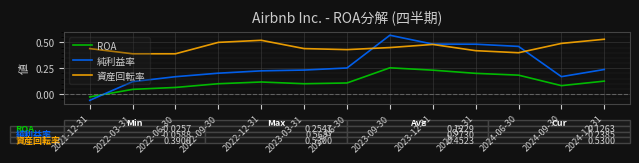

Count the number of data series in this chart.

3